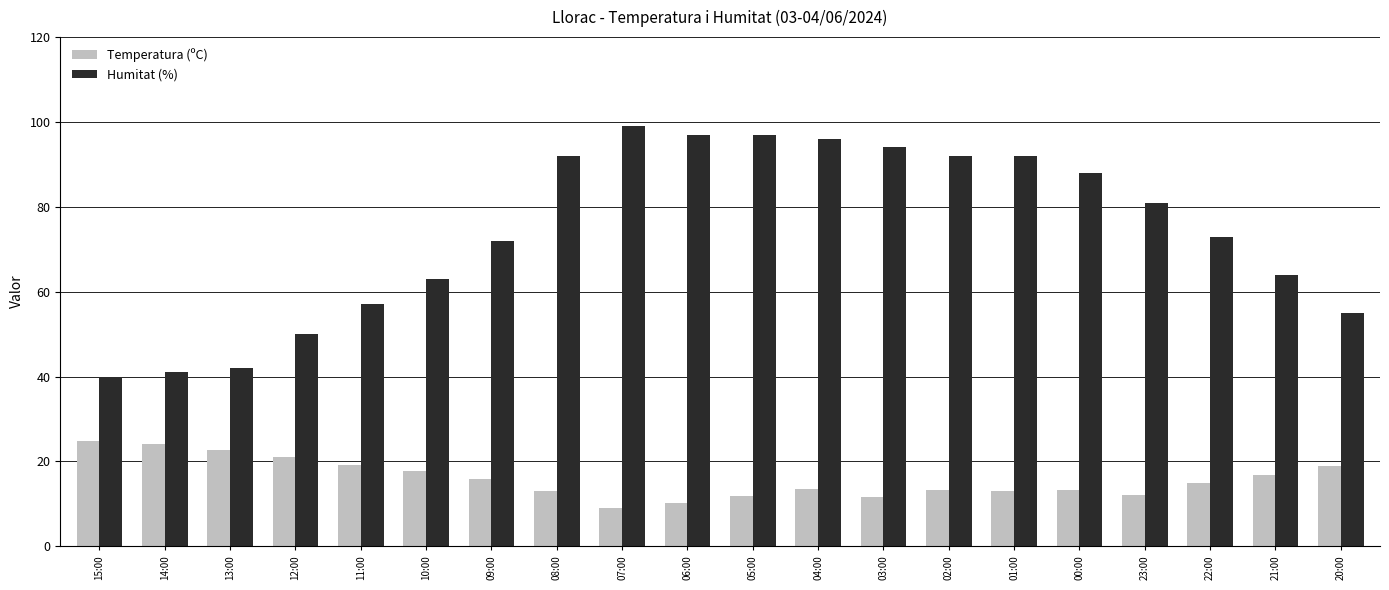

At 04:00, list the series in order from largest to smallest.

Humitat (%), Temperatura (ºC)